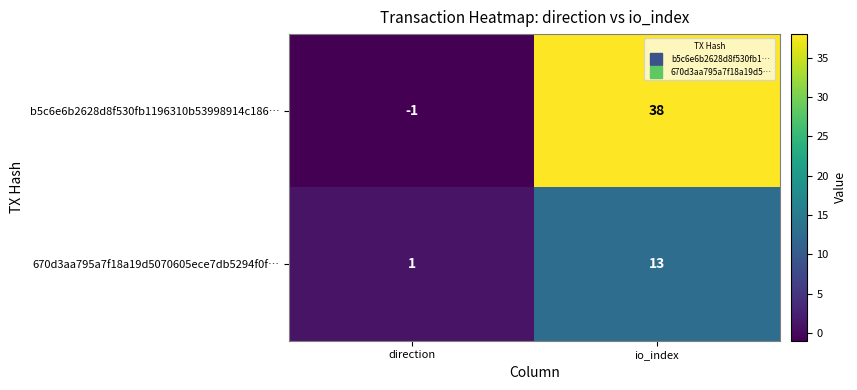

List the labels in order of 670d3aa795a7f18a19d5070605ece7db5294f0f… value, smallest first.

direction, io_index